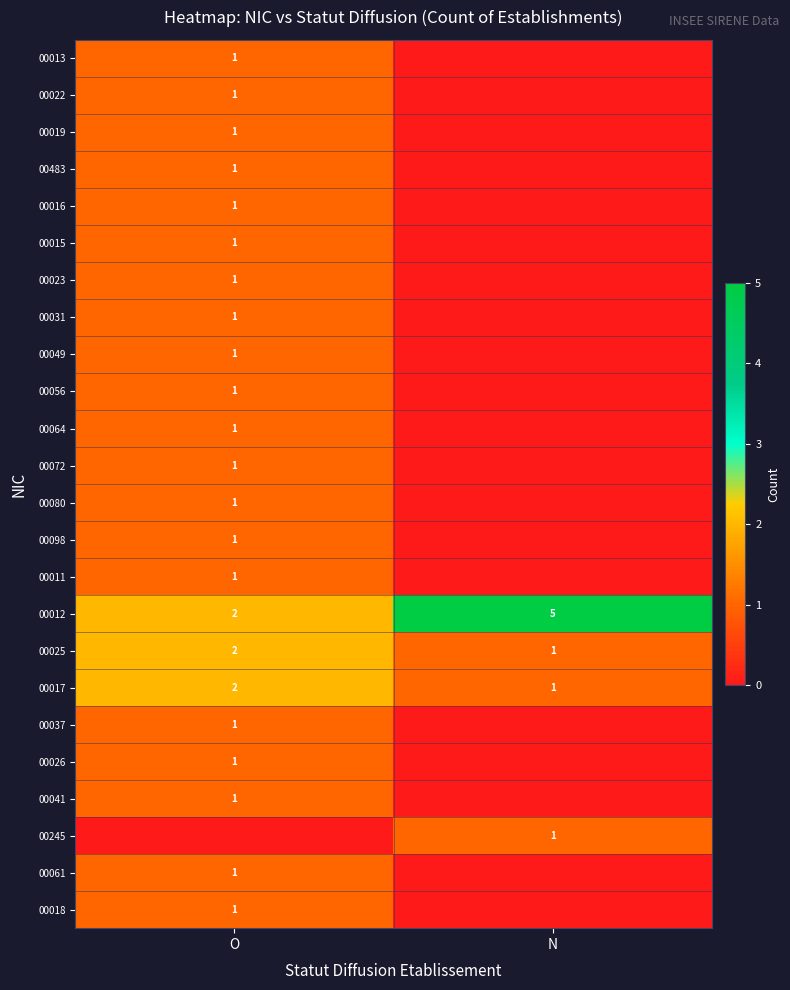

What is the total value across all series at N?

8